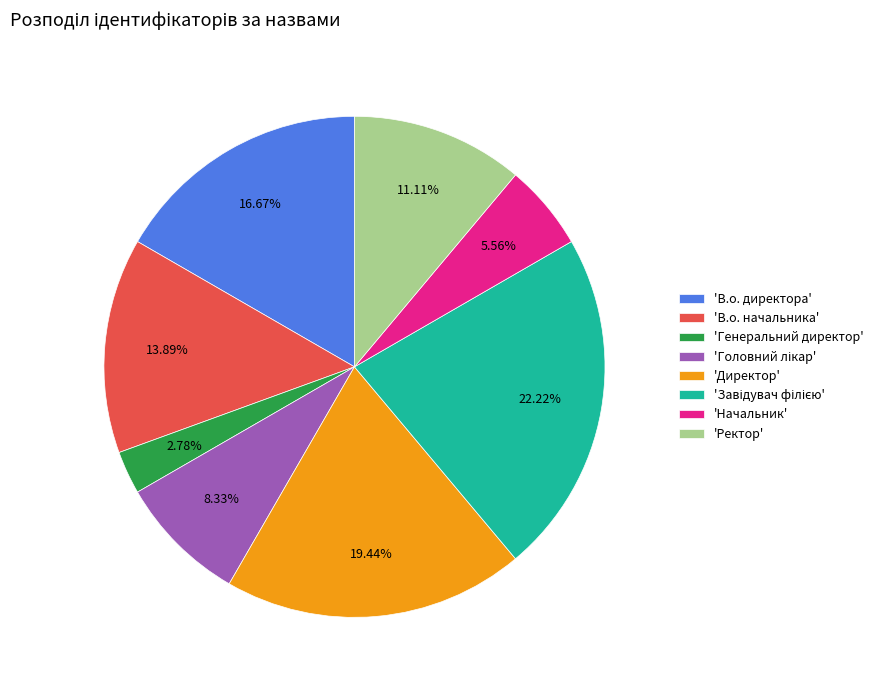

How many slices are in this pie chart?

8